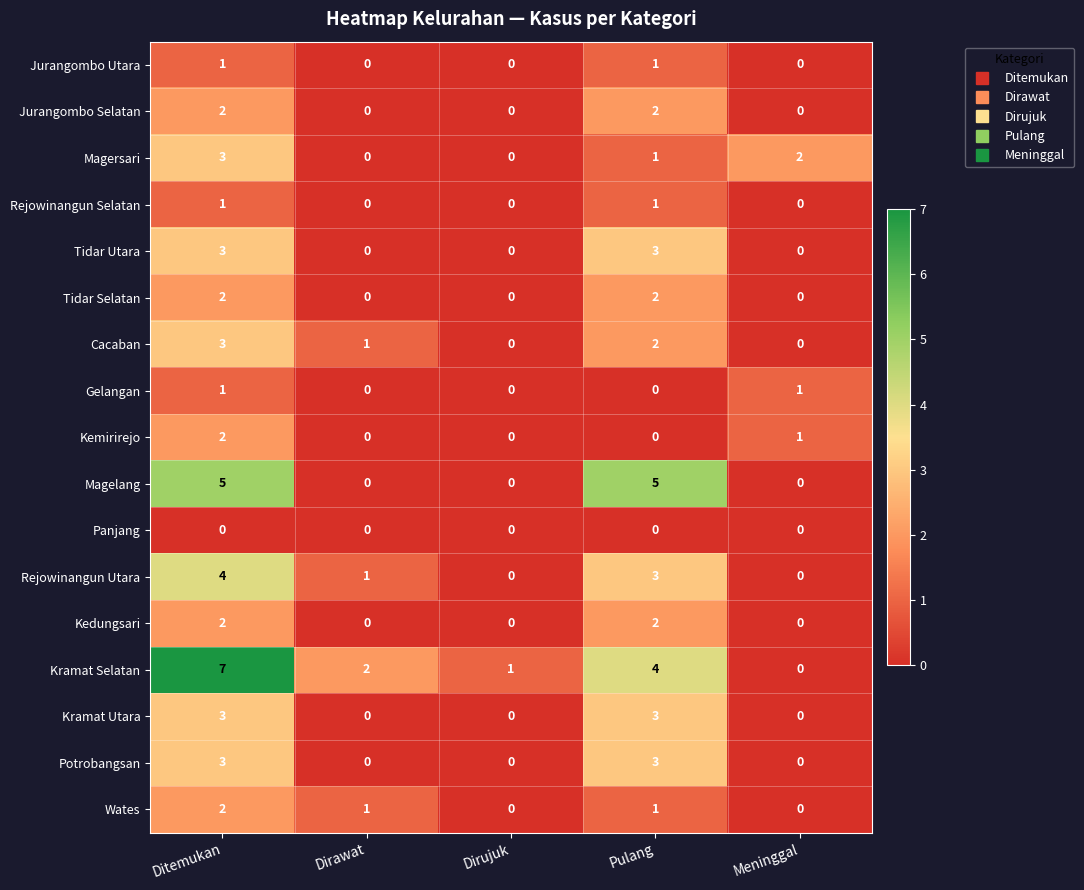

At which category is the sum across all series the highest?

Ditemukan